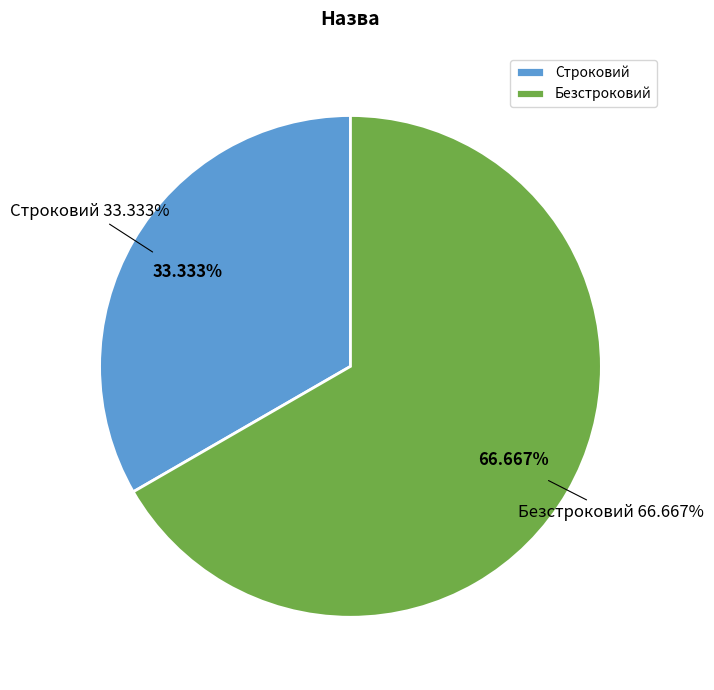

Between Безстроковий and Строковий, which is larger?

Безстроковий